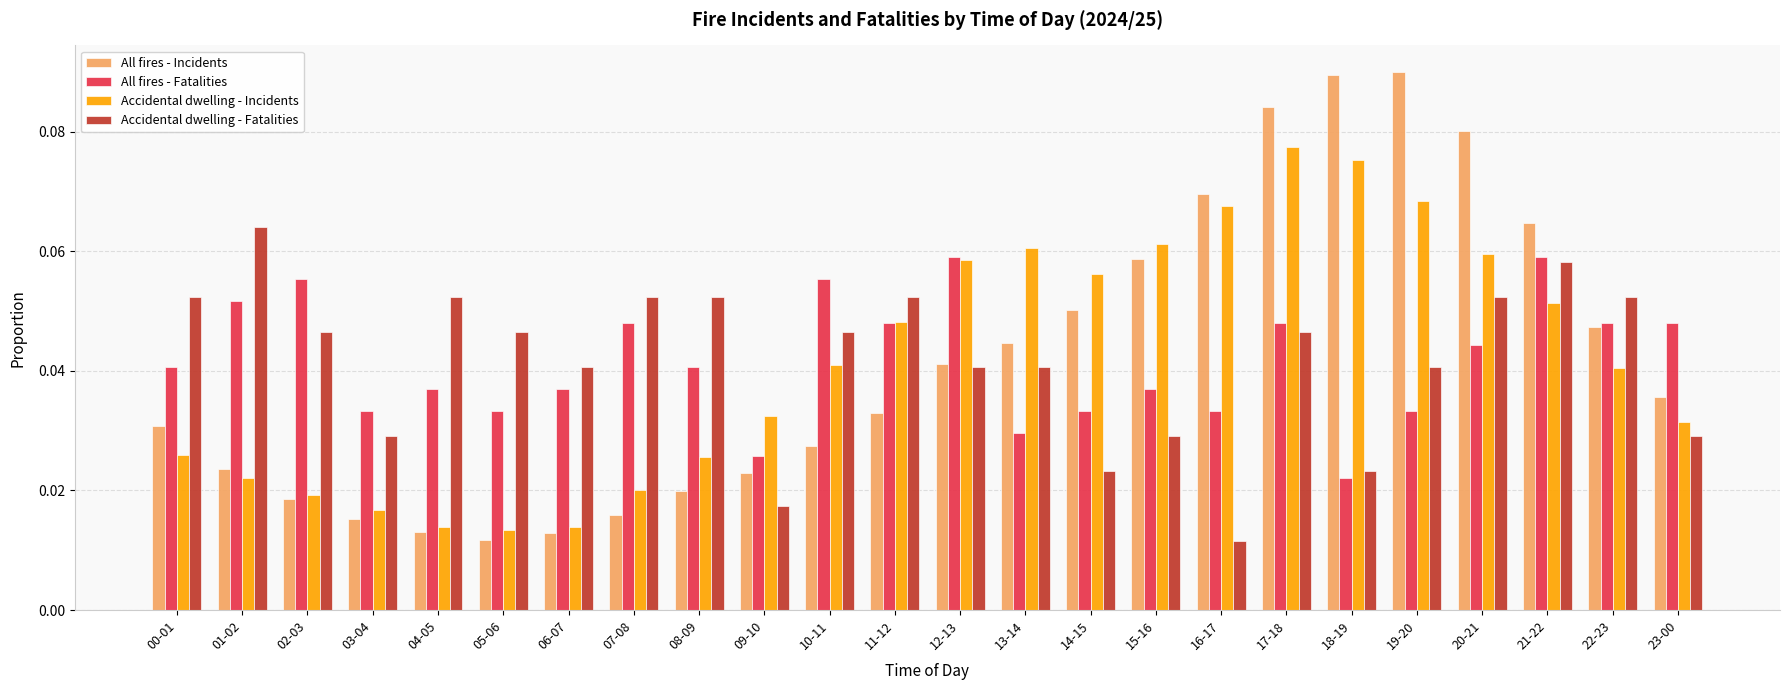

What position from the right is 23-00?

1